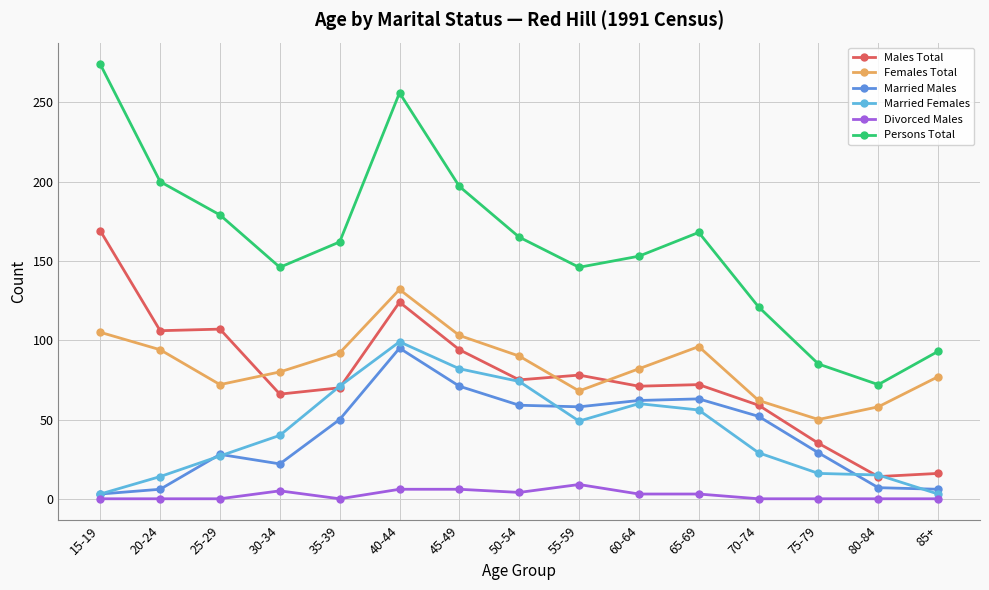

Count the number of data series in this chart.

6